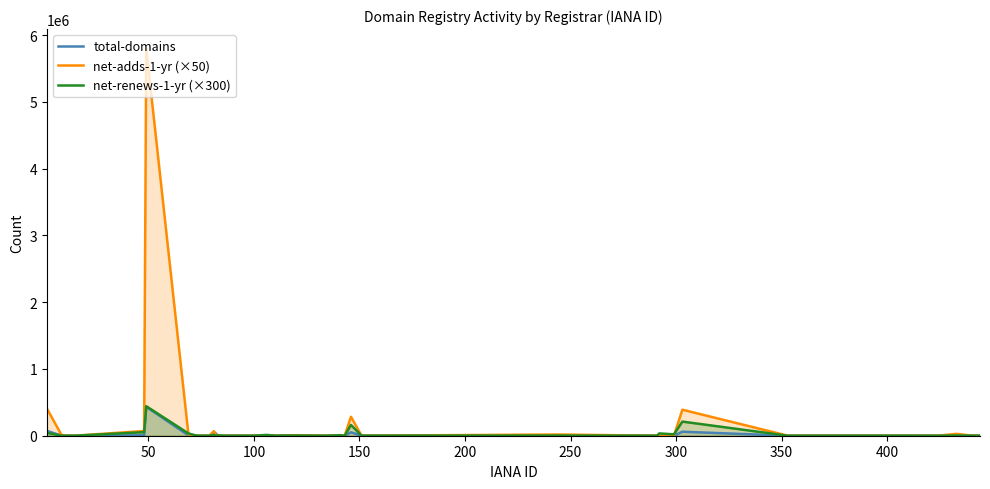

What is the difference between the second highest and second lowest values in the net-adds-1-yr (×50) series?

403050